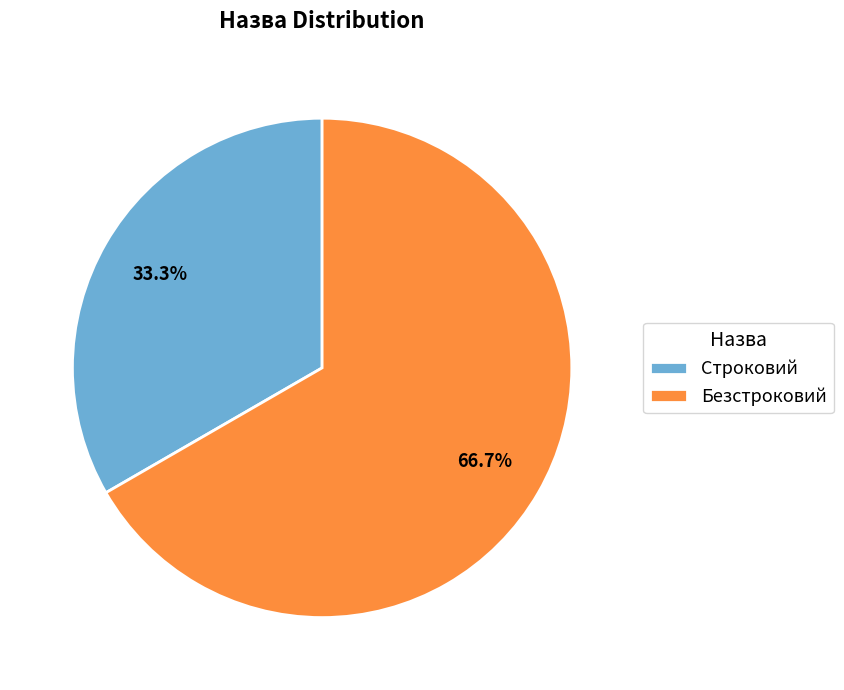

Is it true that Строковий is 40% of the pie?

False